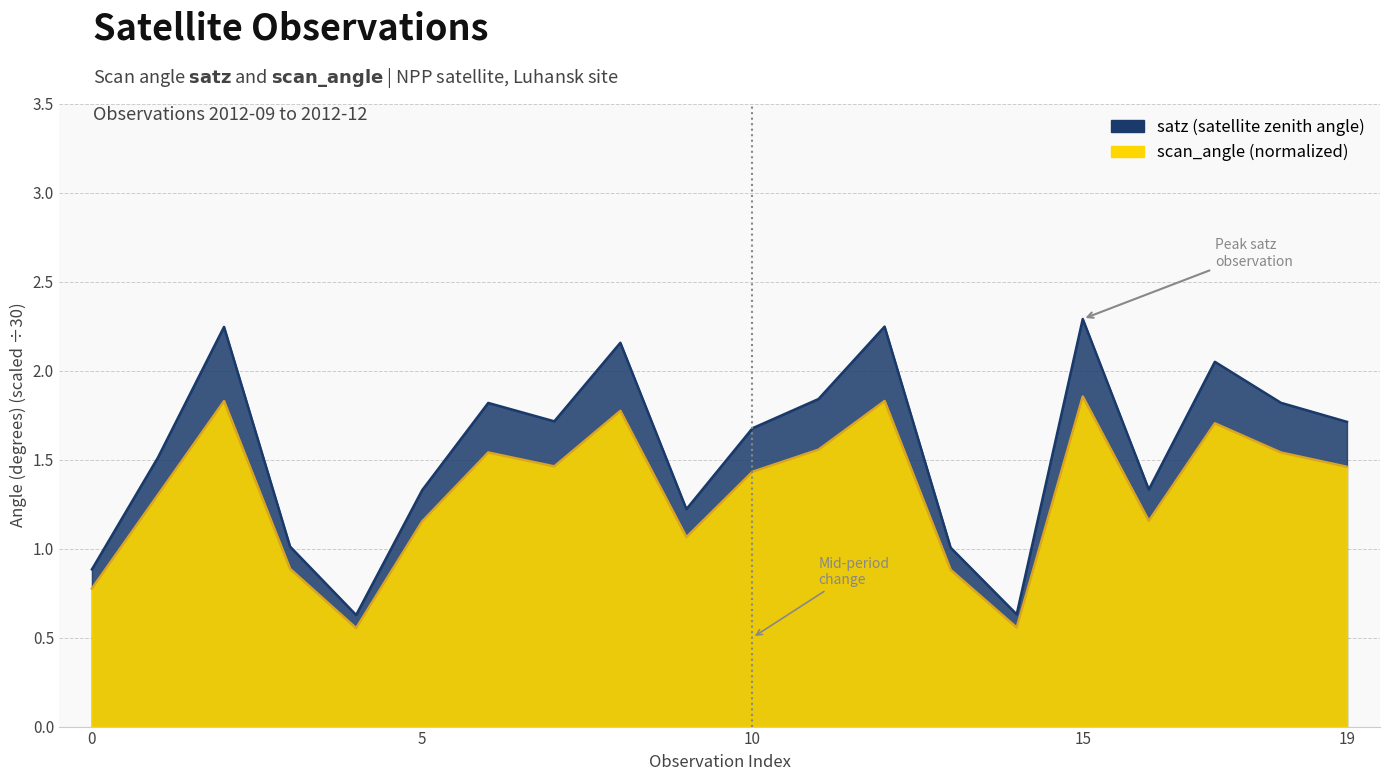

At which category is the sum across all series the highest?

15